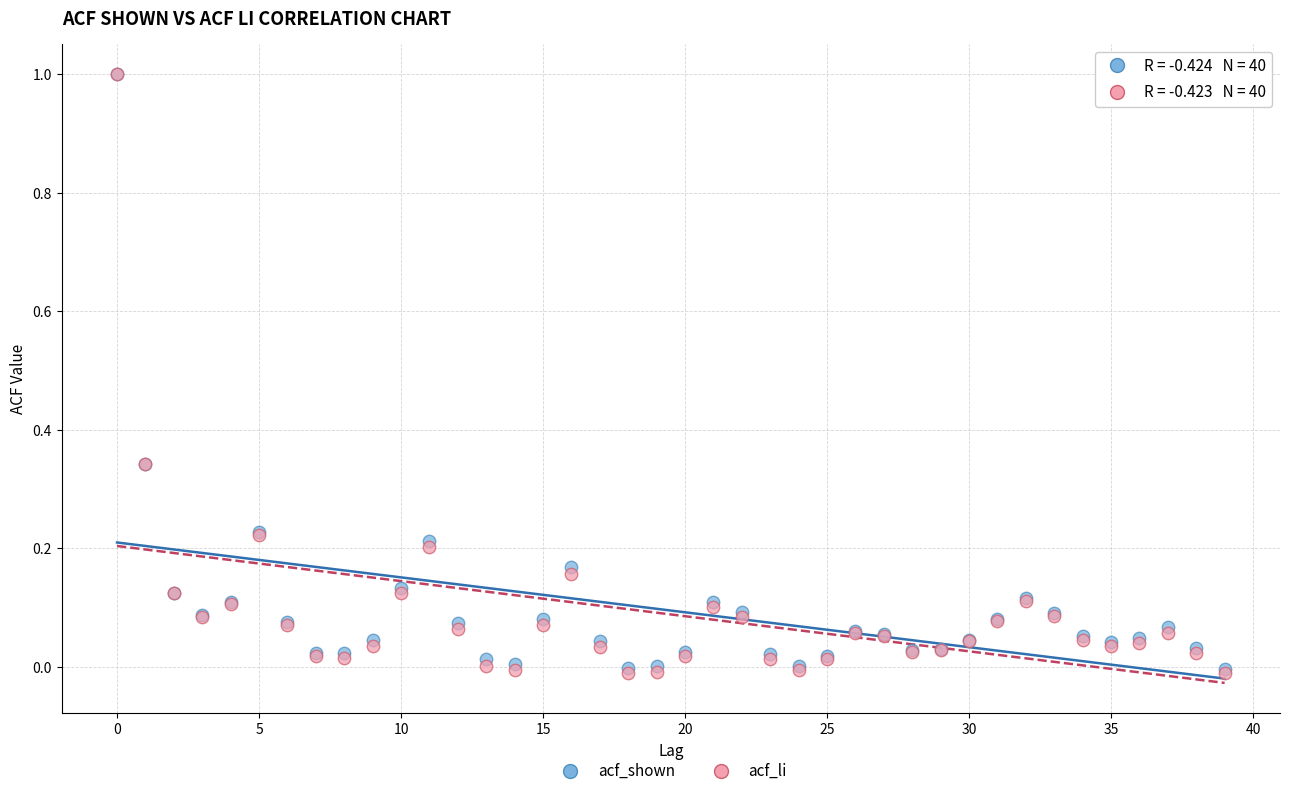

What are all the series names shown in the legend?

acf_shown, acf_li